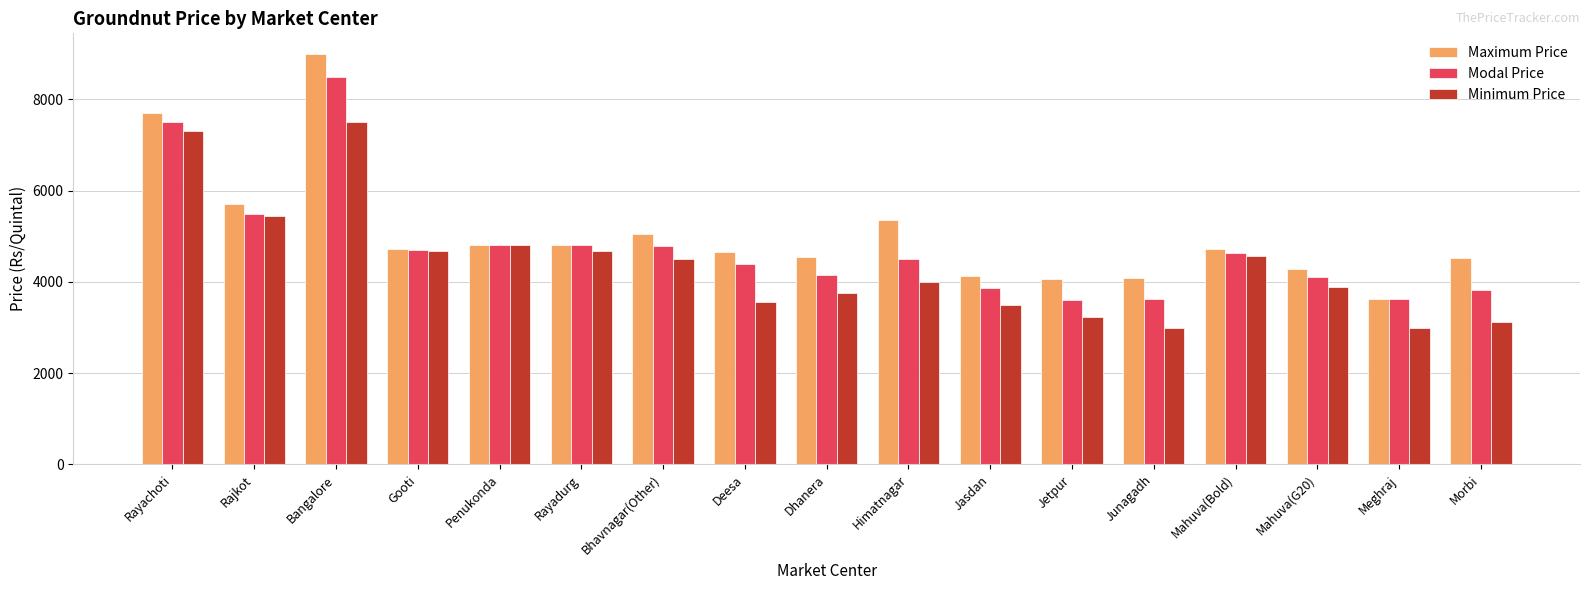

The Minimum Price series shows 4800 at Penukonda. True or false?

True